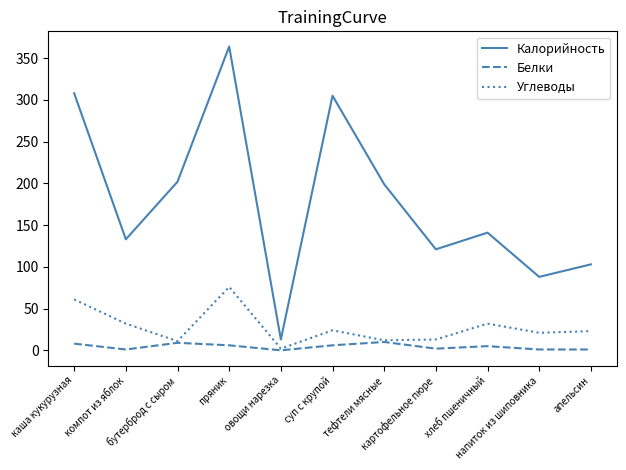

What is the greatest value displayed?

364